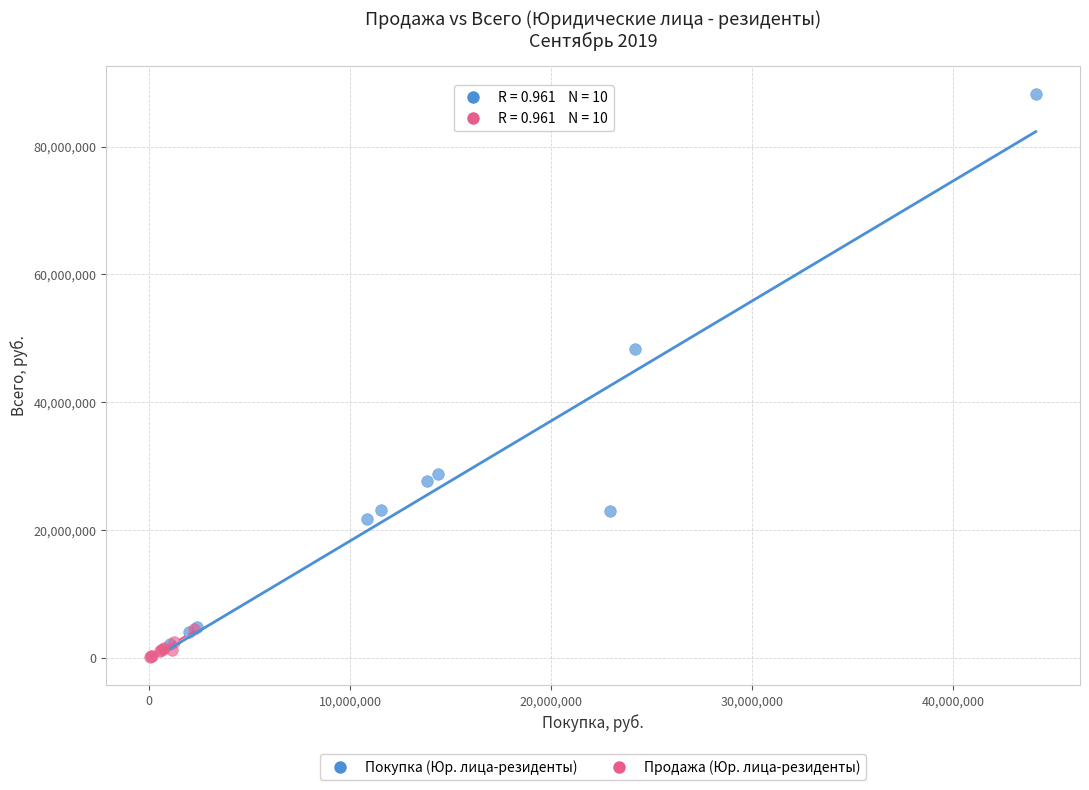

Which series contains the highest Y value?

Покупка (Юр. лица-резиденты)